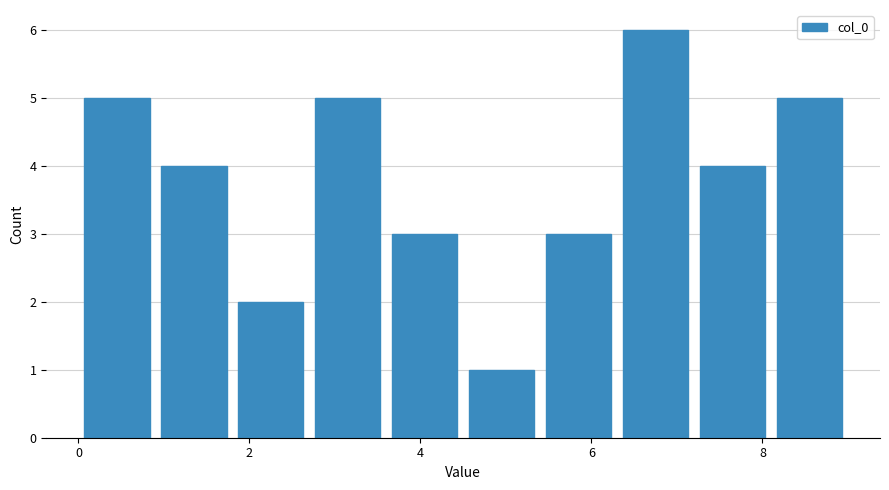

Over which range of the x-axis is the bar tallest?

6.3 to 7.2